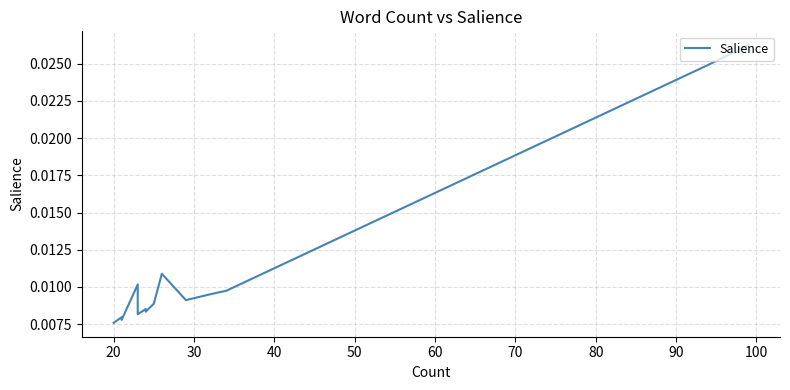

The value at 14 is 0.0. True or false?

False